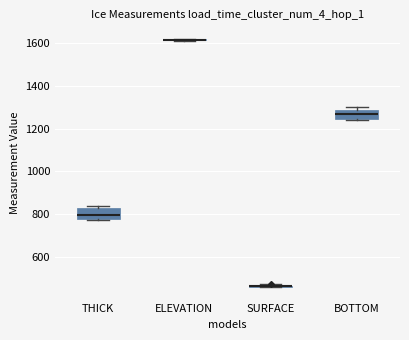

Reading left to right, read every box against the y-axis: the position of its median line, the range the box covers, and the ends of its whiskers. The values are not printed on the chart, so give them approximately, as read against the axis.

THICK: median 800, box 780 to 820, whiskers 780 to 840
ELEVATION: box collapsed to a line at 1620, whiskers 1620 to 1620
SURFACE: box collapsed to a line at 460, whiskers 460 to 480
BOTTOM: median 1260, box 1240 to 1280, whiskers 1240 to 1300